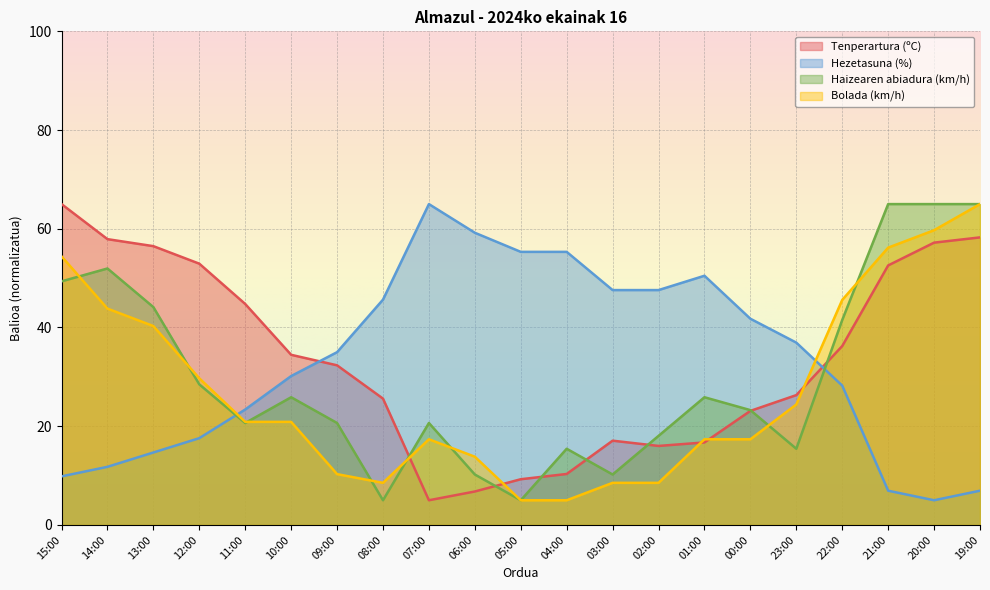

Which series ends up on top after the final intersection of Bolada (km/h) and Haizearen abiadura (km/h)?

Haizearen abiadura (km/h)